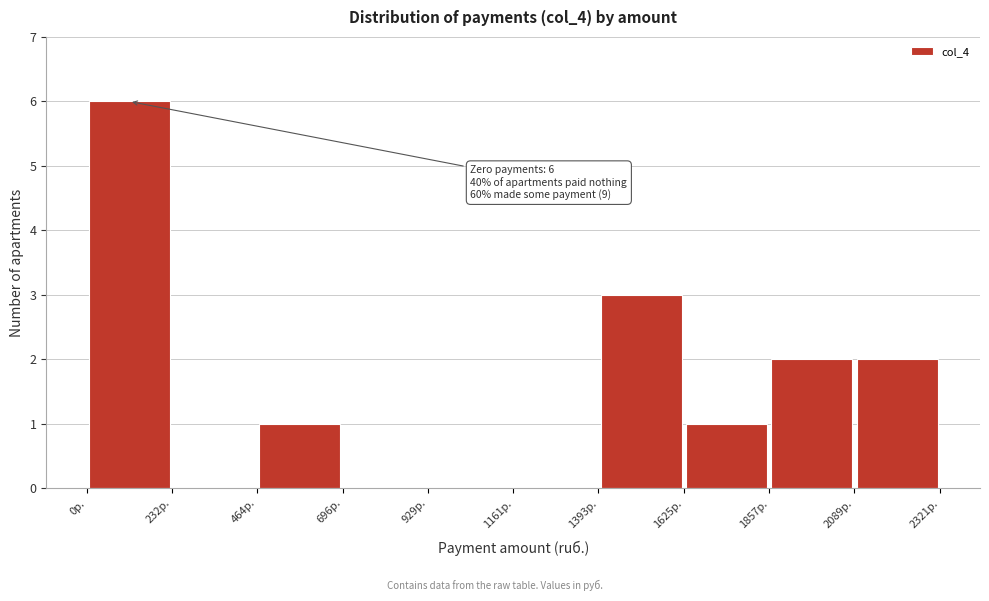

Over which range of the x-axis is the bar tallest?

0 to 250